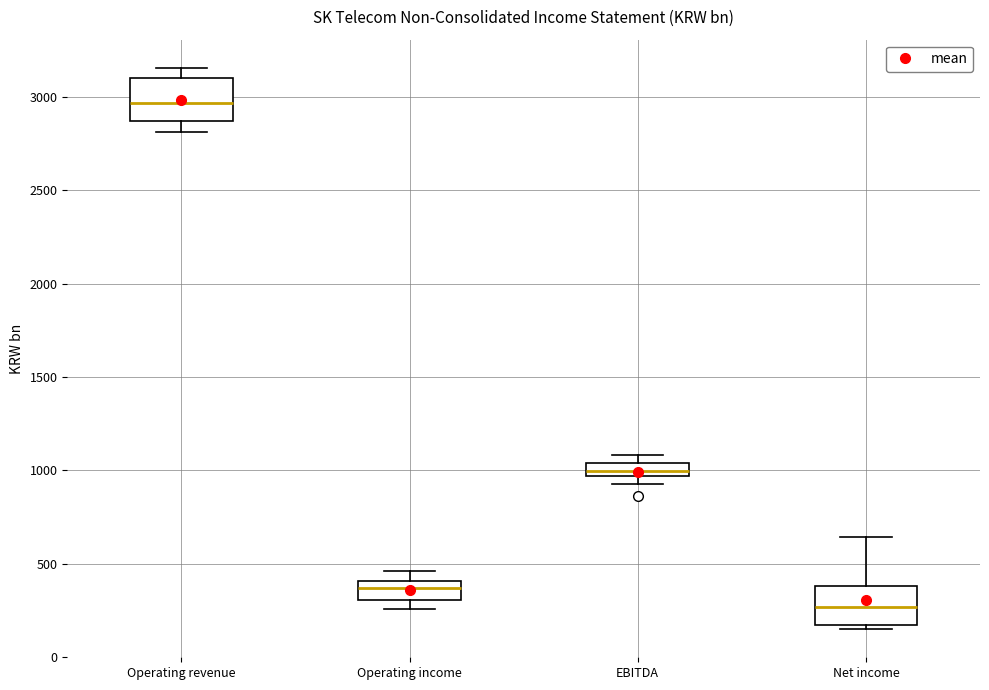

Where is the upper edge of the box for Net income on the y-axis? The values are not printed on the chart, so give them approximately, as read against the axis.

400